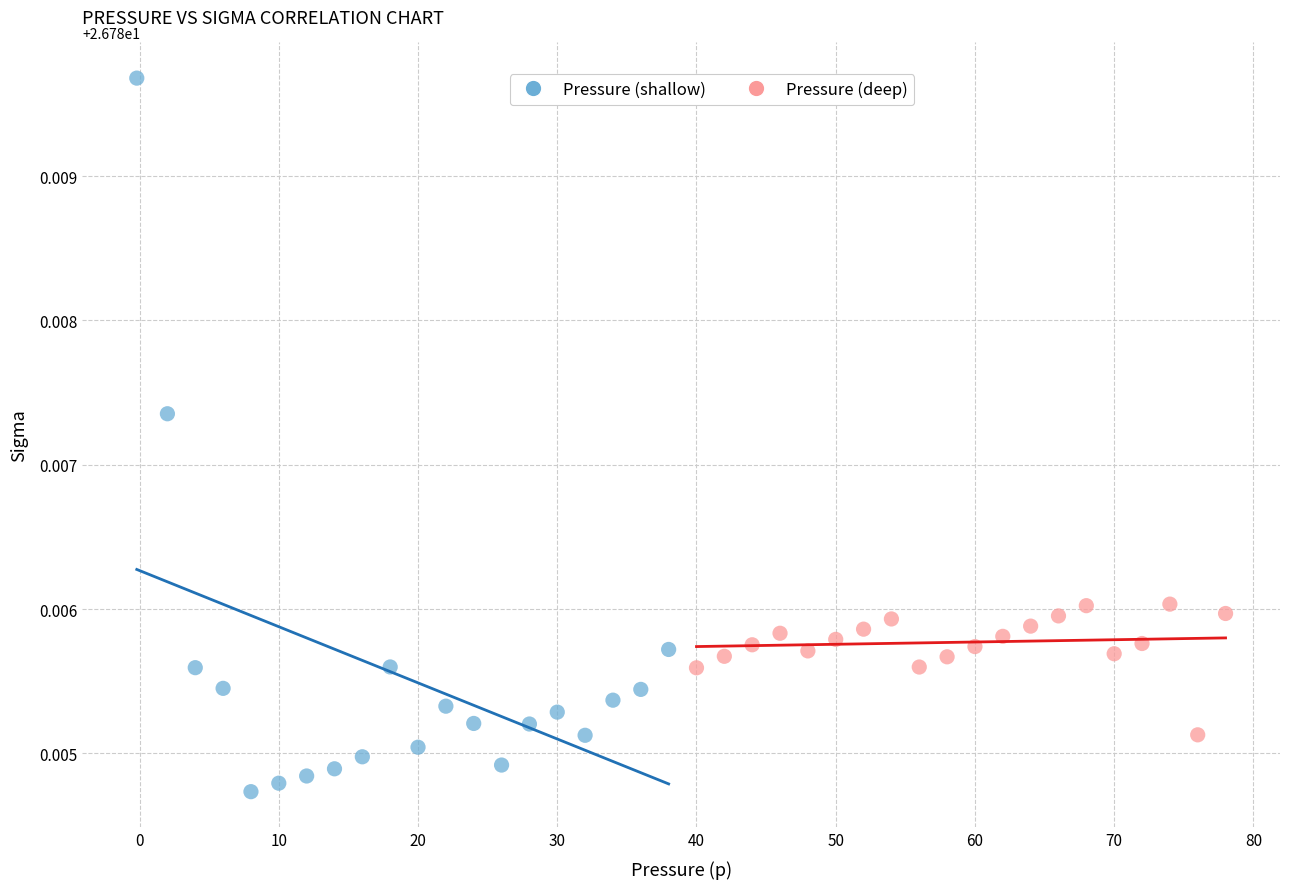

Which series contains the lowest Y value?

Pressure (shallow)